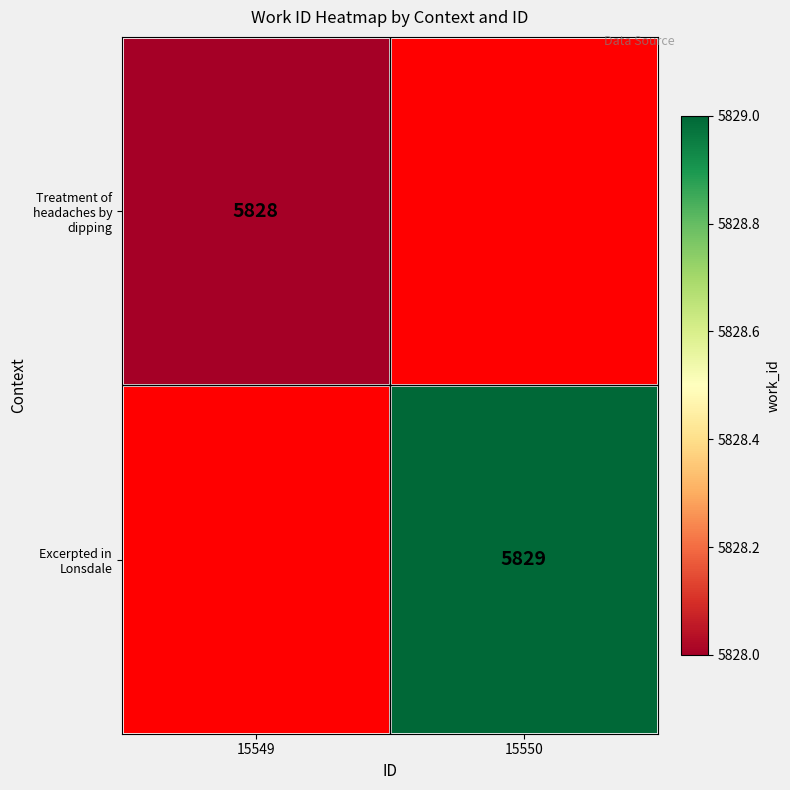

True or false: Excerpted in Lonsdale has a value of 2237.5 at 15550.

False